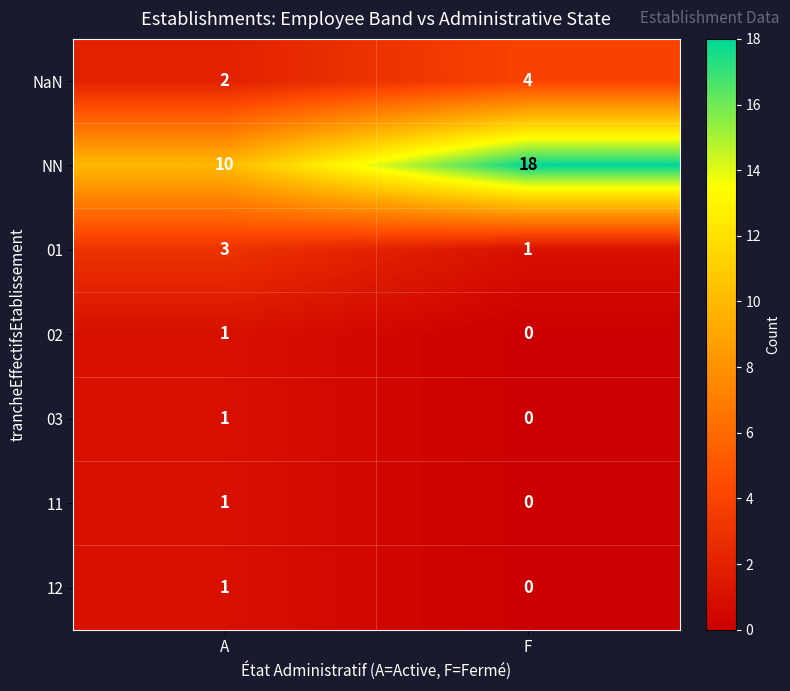

Is it true that 03 equals 2 at A?

False